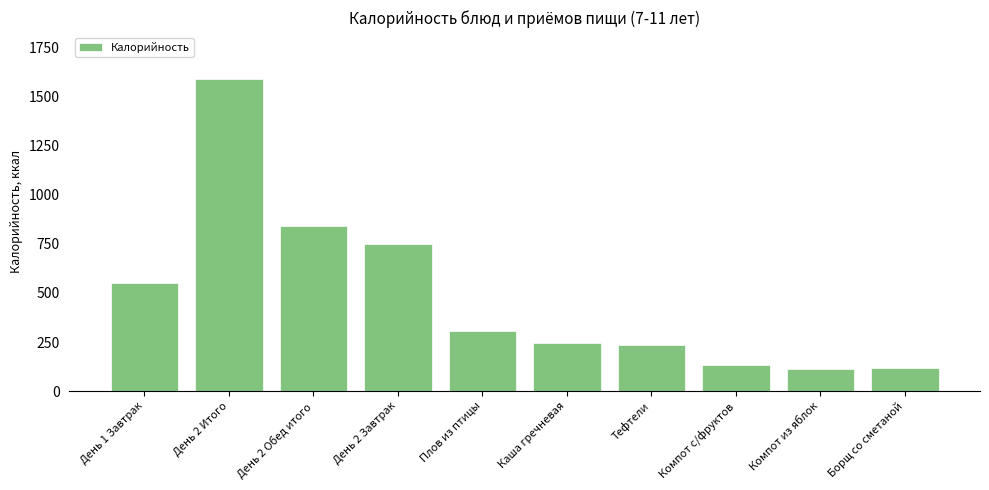

What value does the data have at Плов из птицы?

304.0